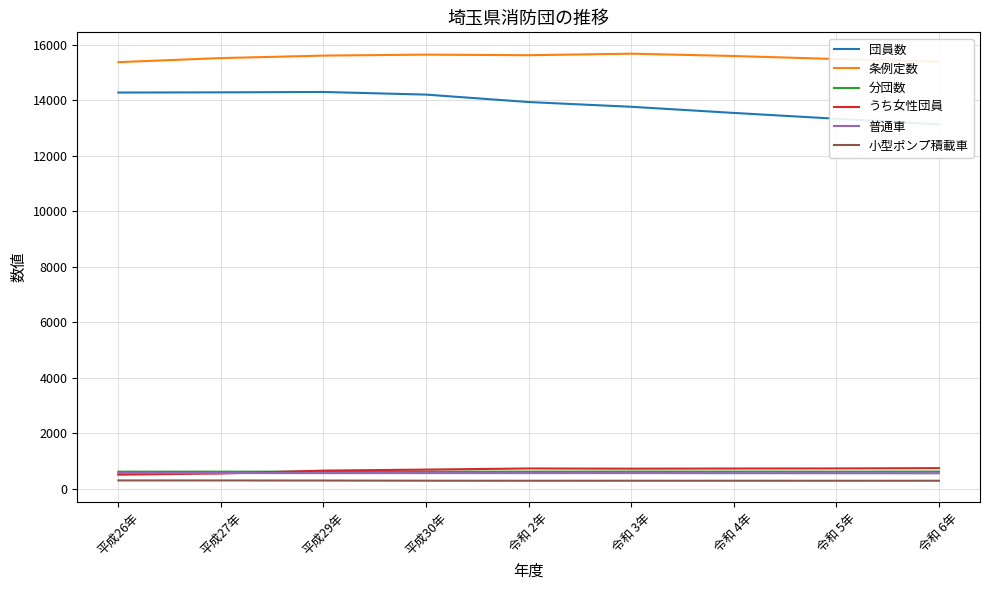

True or false: 普通車 and 分団数 cross at least once.

False